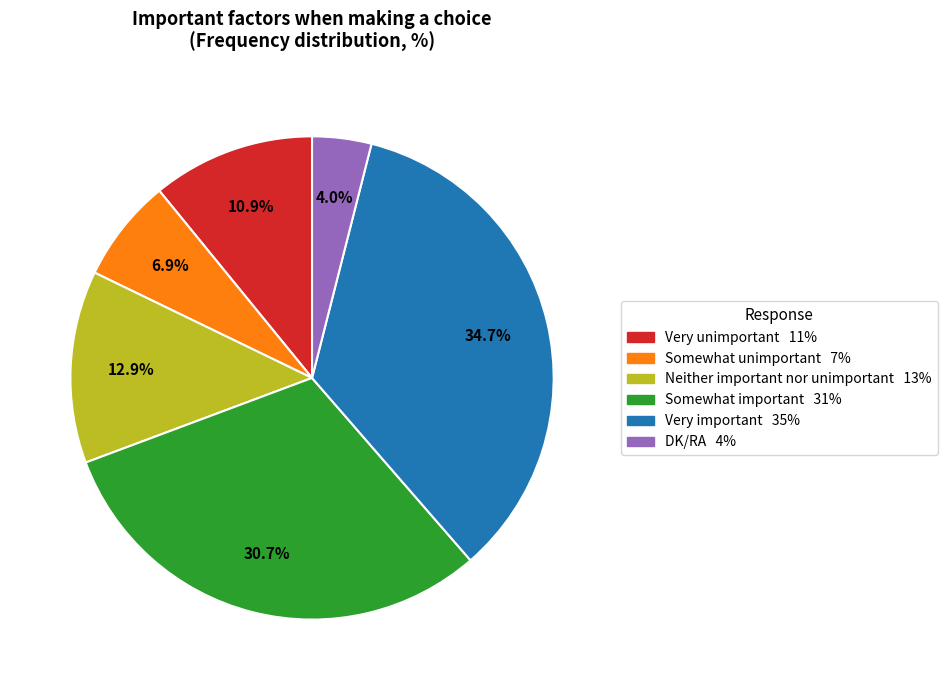

What is the smallest slice in the pie chart?

DK/RA